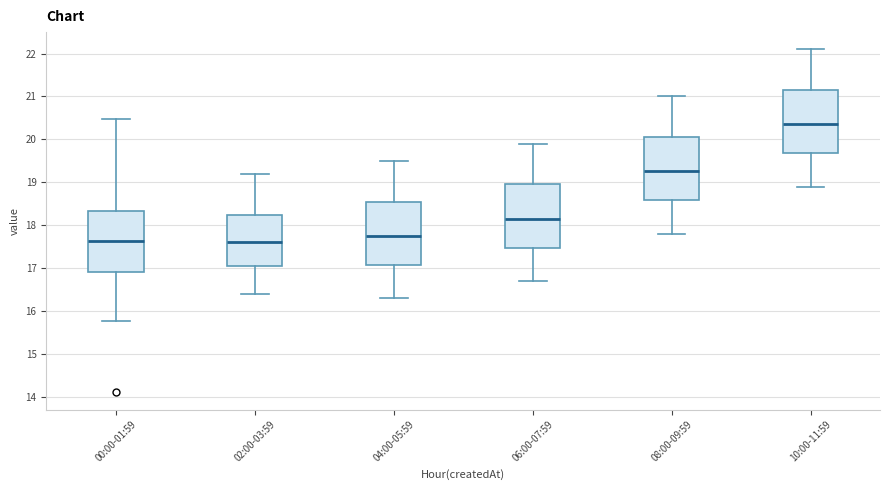

Where is the lower edge of the box for 08:00-09:59 on the y-axis? The values are not printed on the chart, so give them approximately, as read against the axis.

18.6